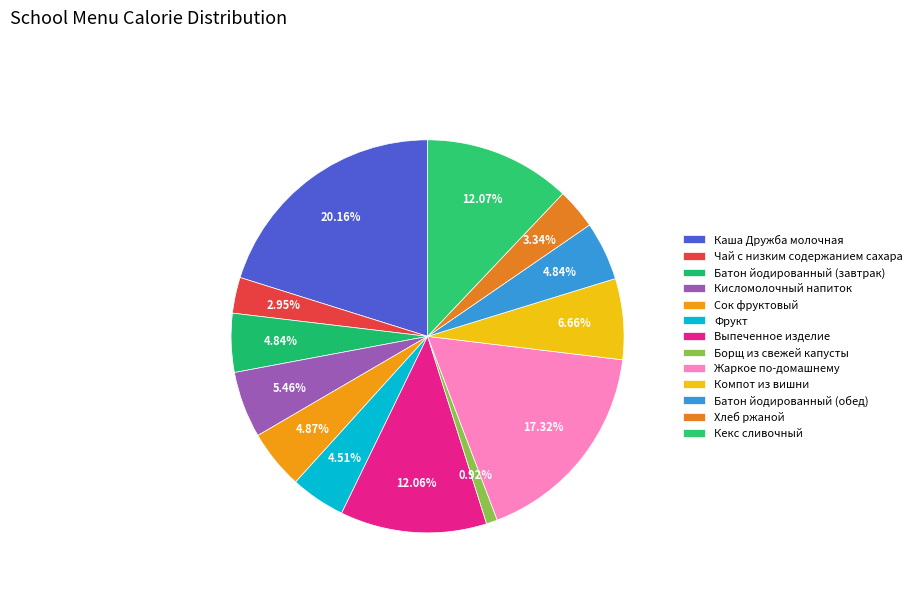

Which category has the biggest portion of the pie?

Каша Дружба молочная